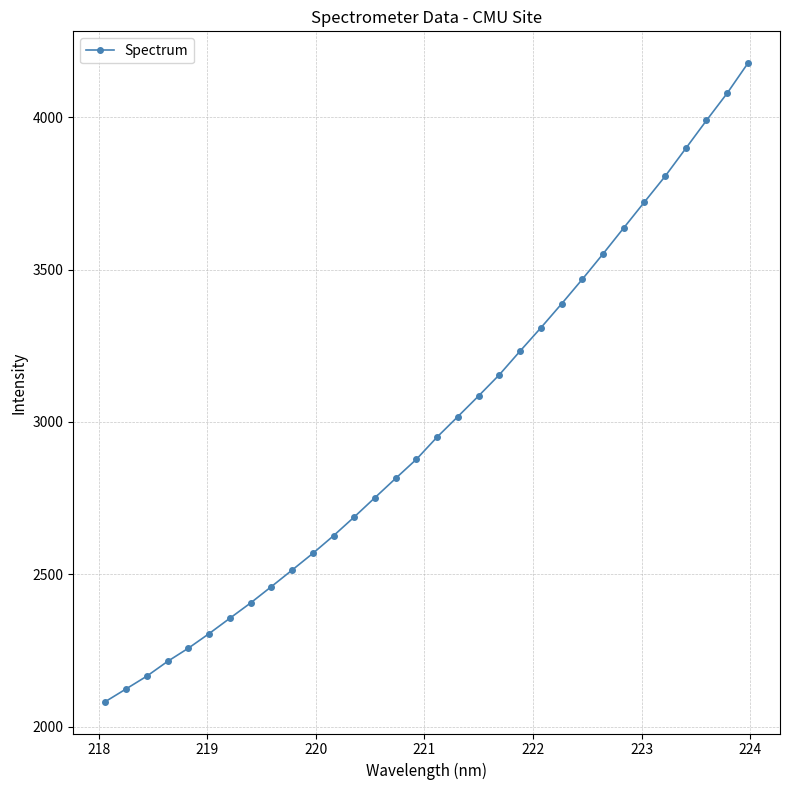

What is the minimum value shown in the chart?

2083.3